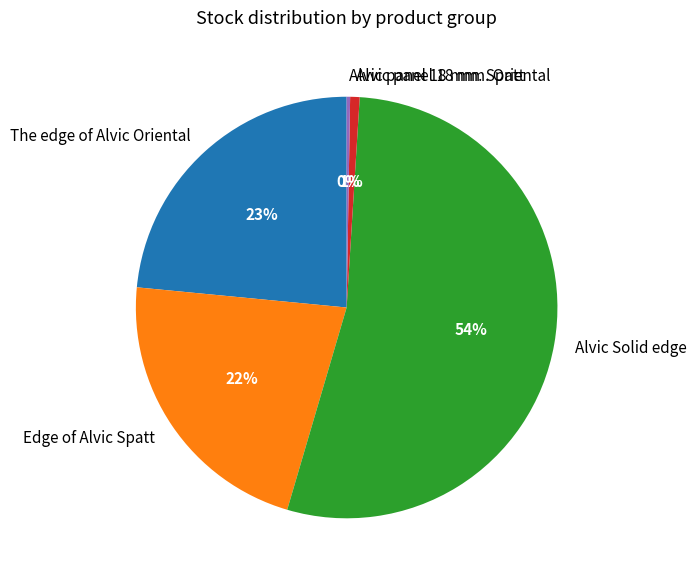

To the nearest percent, what is the combined percentage of Alvic Solid edge and Edge of Alvic Spatt?

76%